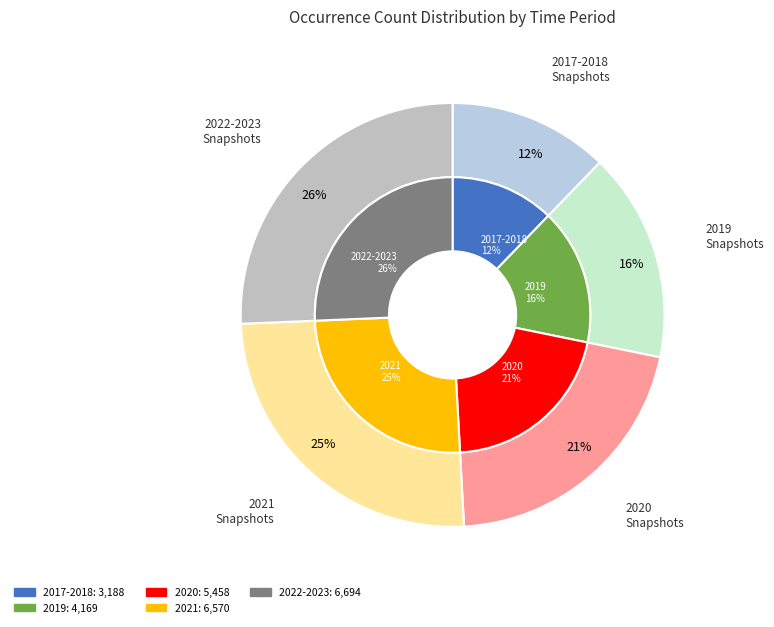

Which has a higher value, 2020 or 2021?

2021